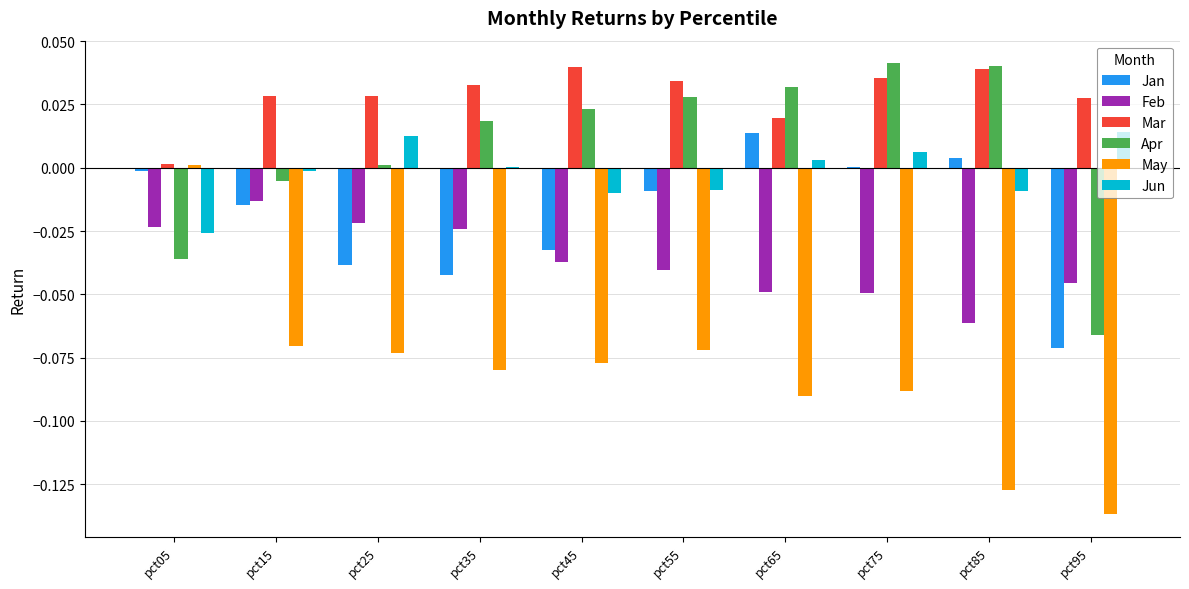

Is the value of Mar at pct05 greater than the value of Jan at pct25?

Yes